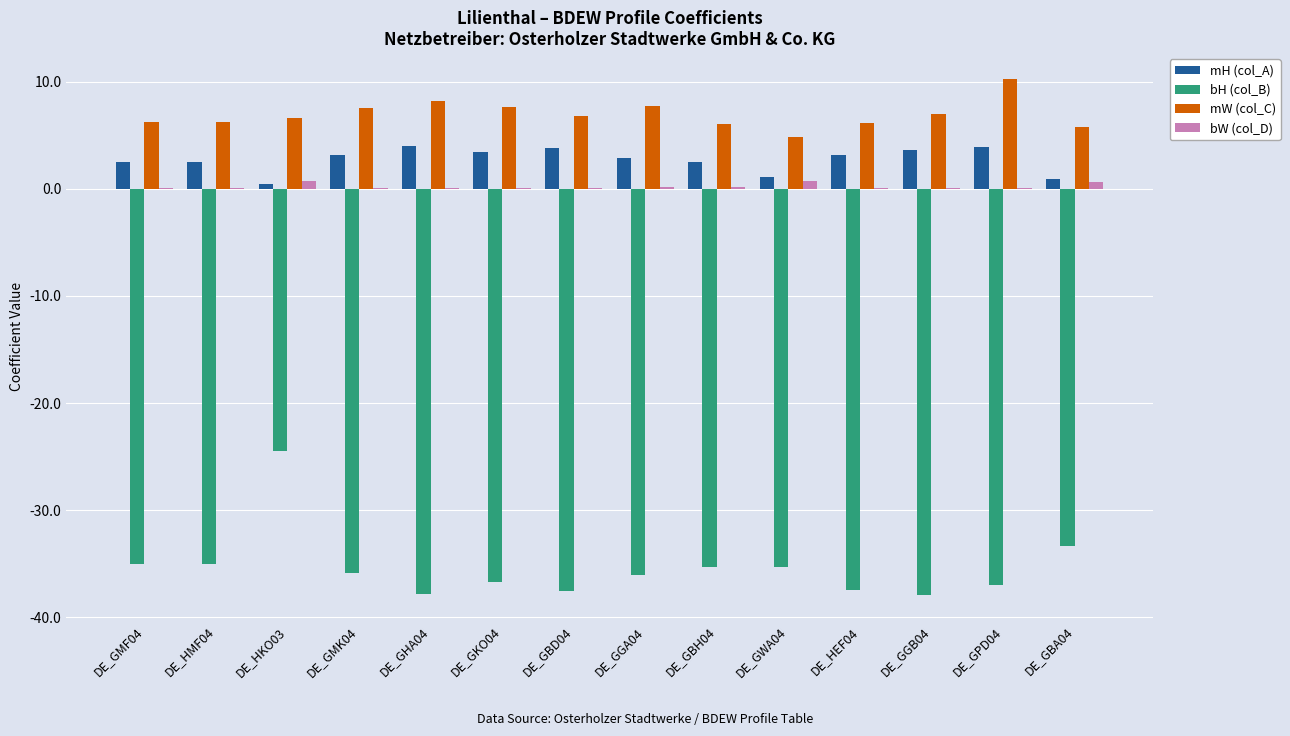

What is the sum of the bH (col_B) values at DE_GBH04 and DE_GPD04?

-72.3